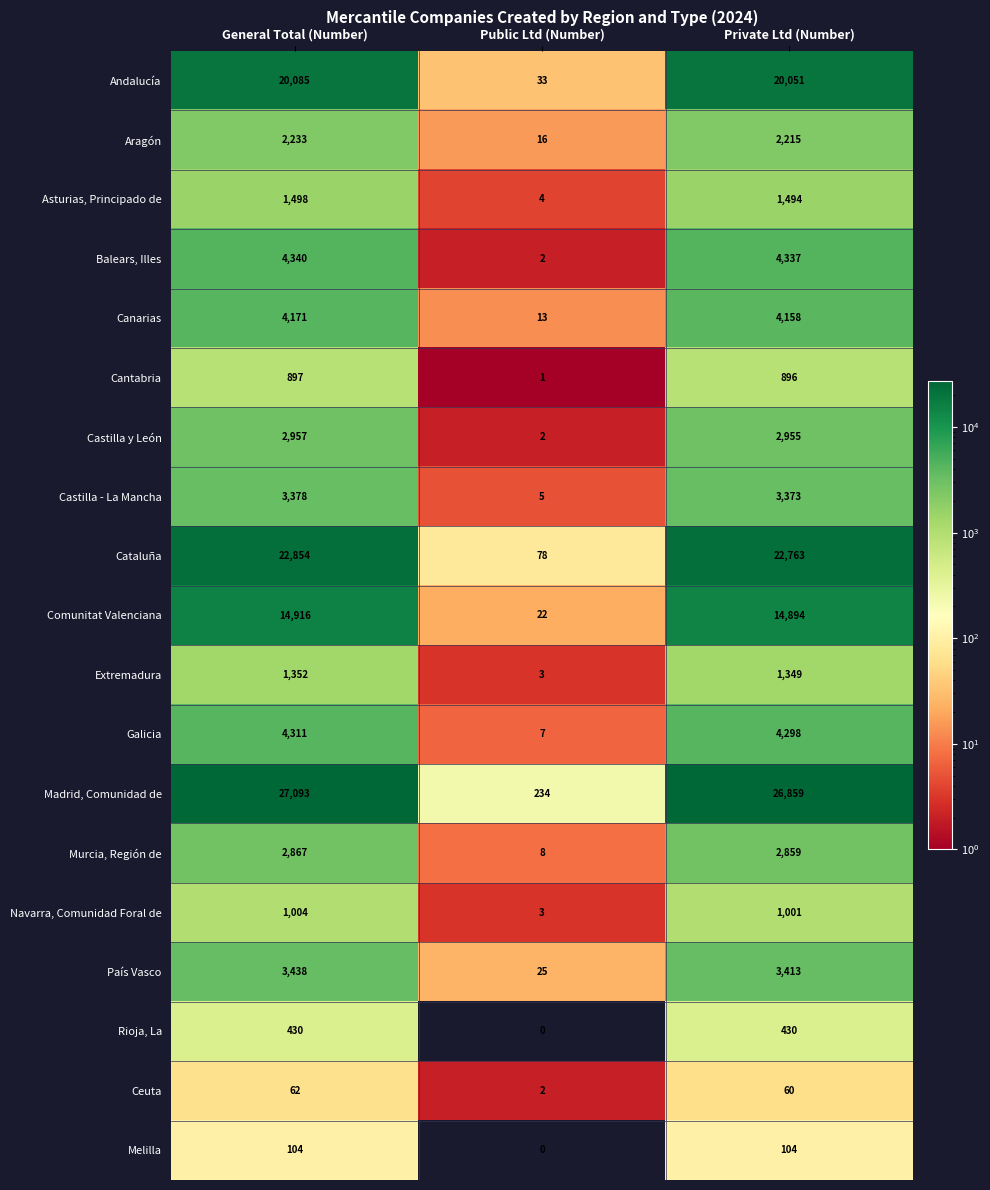

What is the sum of the Extremadura values at General Total (Number) and Private Ltd (Number)?

2701